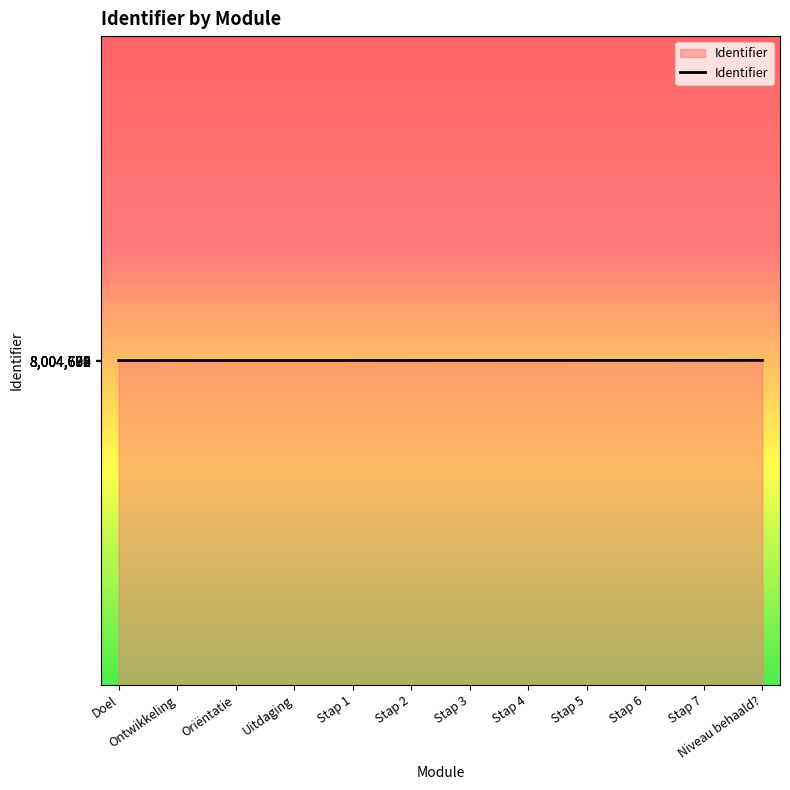

What is the difference between the values at Stap 1 and Ontwikkeling?

9